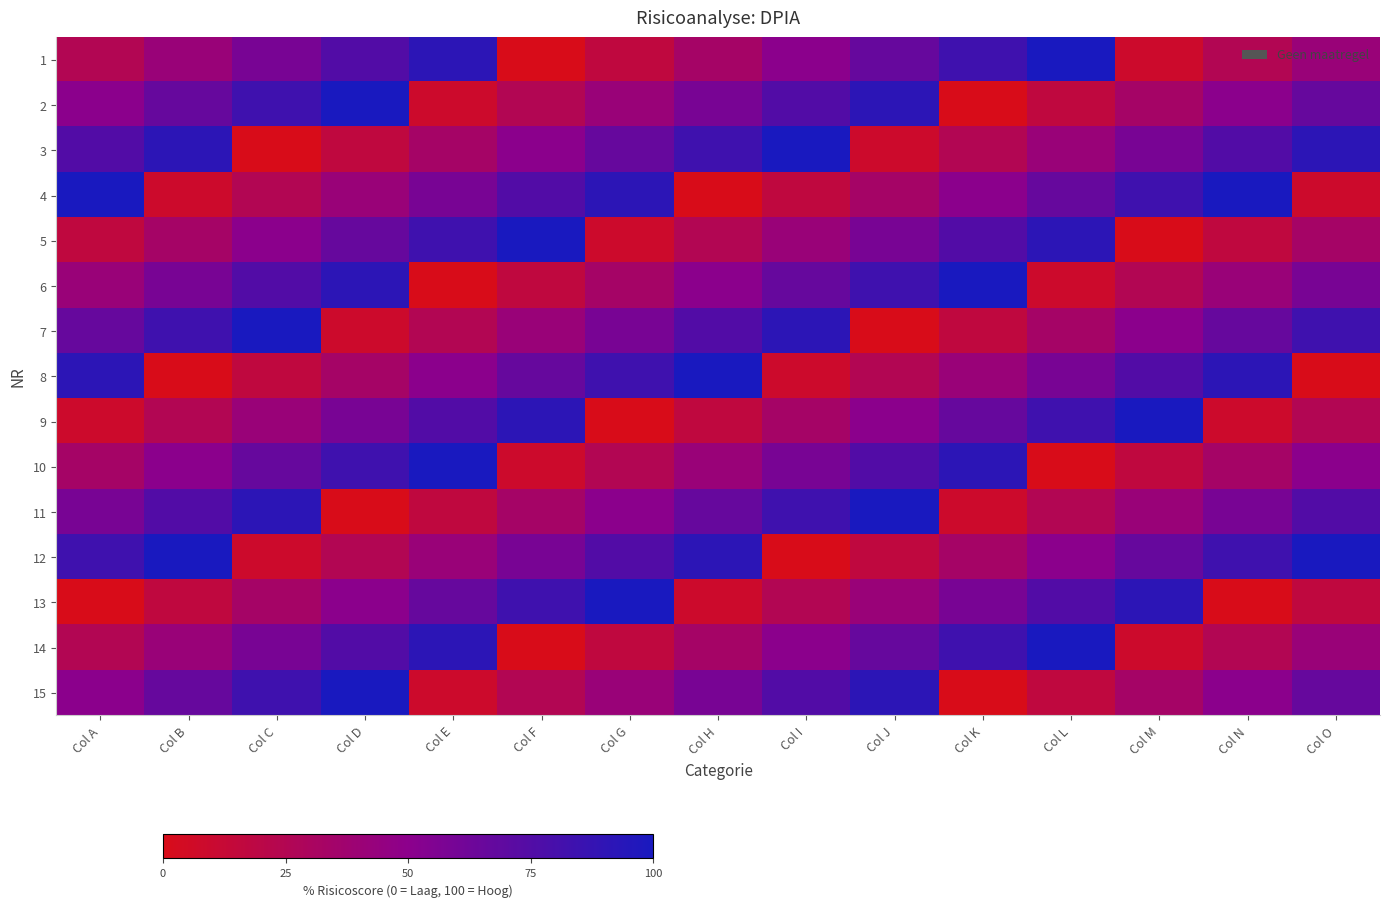

Reading left to right, what are all the values shown in this chart?

1: Col A=25.0	Col B=41.7	Col C=58.3	Col D=75.0	Col E=91.7	Col F=0.0	Col G=16.7	Col H=33.3	Col I=50.0	Col J=66.7	Col K=83.3	Col L=100.0	Col M=8.3	Col N=25.0	Col O=41.7
2: Col A=50.0	Col B=66.7	Col C=83.3	Col D=100.0	Col E=8.3	Col F=25.0	Col G=41.7	Col H=58.3	Col I=75.0	Col J=91.7	Col K=0.0	Col L=16.7	Col M=33.3	Col N=50.0	Col O=66.7
3: Col A=75.0	Col B=91.7	Col C=0.0	Col D=16.7	Col E=33.3	Col F=50.0	Col G=66.7	Col H=83.3	Col I=100.0	Col J=8.3	Col K=25.0	Col L=41.7	Col M=58.3	Col N=75.0	Col O=91.7
4: Col A=100.0	Col B=8.3	Col C=25.0	Col D=41.7	Col E=58.3	Col F=75.0	Col G=91.7	Col H=0.0	Col I=16.7	Col J=33.3	Col K=50.0	Col L=66.7	Col M=83.3	Col N=100.0	Col O=8.3
5: Col A=16.7	Col B=33.3	Col C=50.0	Col D=66.7	Col E=83.3	Col F=100.0	Col G=8.3	Col H=25.0	Col I=41.7	Col J=58.3	Col K=75.0	Col L=91.7	Col M=0.0	Col N=16.7	Col O=33.3
6: Col A=41.7	Col B=58.3	Col C=75.0	Col D=91.7	Col E=0.0	Col F=16.7	Col G=33.3	Col H=50.0	Col I=66.7	Col J=83.3	Col K=100.0	Col L=8.3	Col M=25.0	Col N=41.7	Col O=58.3
7: Col A=66.7	Col B=83.3	Col C=100.0	Col D=8.3	Col E=25.0	Col F=41.7	Col G=58.3	Col H=75.0	Col I=91.7	Col J=0.0	Col K=16.7	Col L=33.3	Col M=50.0	Col N=66.7	Col O=83.3
8: Col A=91.7	Col B=0.0	Col C=16.7	Col D=33.3	Col E=50.0	Col F=66.7	Col G=83.3	Col H=100.0	Col I=8.3	Col J=25.0	Col K=41.7	Col L=58.3	Col M=75.0	Col N=91.7	Col O=0.0
9: Col A=8.3	Col B=25.0	Col C=41.7	Col D=58.3	Col E=75.0	Col F=91.7	Col G=0.0	Col H=16.7	Col I=33.3	Col J=50.0	Col K=66.7	Col L=83.3	Col M=100.0	Col N=8.3	Col O=25.0
10: Col A=33.3	Col B=50.0	Col C=66.7	Col D=83.3	Col E=100.0	Col F=8.3	Col G=25.0	Col H=41.7	Col I=58.3	Col J=75.0	Col K=91.7	Col L=0.0	Col M=16.7	Col N=33.3	Col O=50.0
11: Col A=58.3	Col B=75.0	Col C=91.7	Col D=0.0	Col E=16.7	Col F=33.3	Col G=50.0	Col H=66.7	Col I=83.3	Col J=100.0	Col K=8.3	Col L=25.0	Col M=41.7	Col N=58.3	Col O=75.0
12: Col A=83.3	Col B=100.0	Col C=8.3	Col D=25.0	Col E=41.7	Col F=58.3	Col G=75.0	Col H=91.7	Col I=0.0	Col J=16.7	Col K=33.3	Col L=50.0	Col M=66.7	Col N=83.3	Col O=100.0
13: Col A=0.0	Col B=16.7	Col C=33.3	Col D=50.0	Col E=66.7	Col F=83.3	Col G=100.0	Col H=8.3	Col I=25.0	Col J=41.7	Col K=58.3	Col L=75.0	Col M=91.7	Col N=0.0	Col O=16.7
14: Col A=25.0	Col B=41.7	Col C=58.3	Col D=75.0	Col E=91.7	Col F=0.0	Col G=16.7	Col H=33.3	Col I=50.0	Col J=66.7	Col K=83.3	Col L=100.0	Col M=8.3	Col N=25.0	Col O=41.7
15: Col A=50.0	Col B=66.7	Col C=83.3	Col D=100.0	Col E=8.3	Col F=25.0	Col G=41.7	Col H=58.3	Col I=75.0	Col J=91.7	Col K=0.0	Col L=16.7	Col M=33.3	Col N=50.0	Col O=66.7